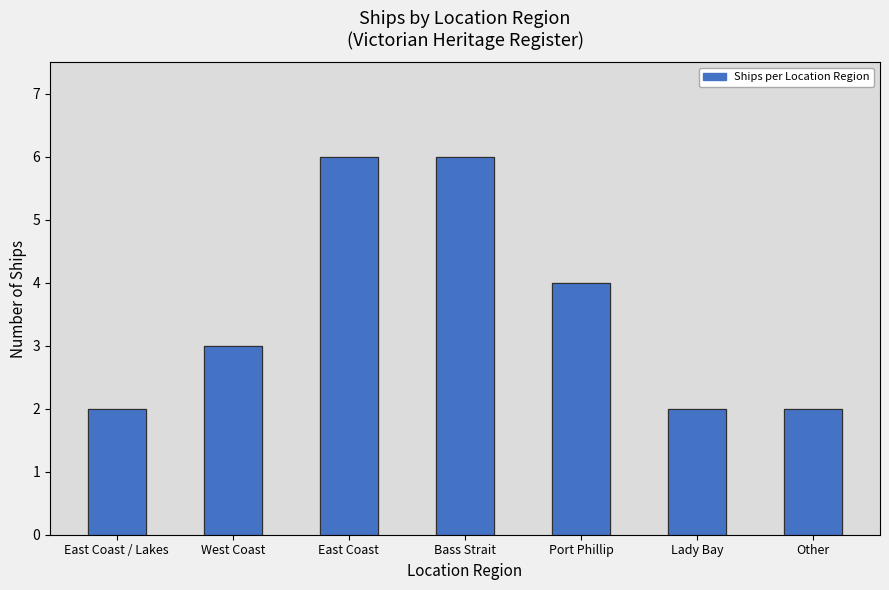

At which label is the value closest to 4?

Port Phillip